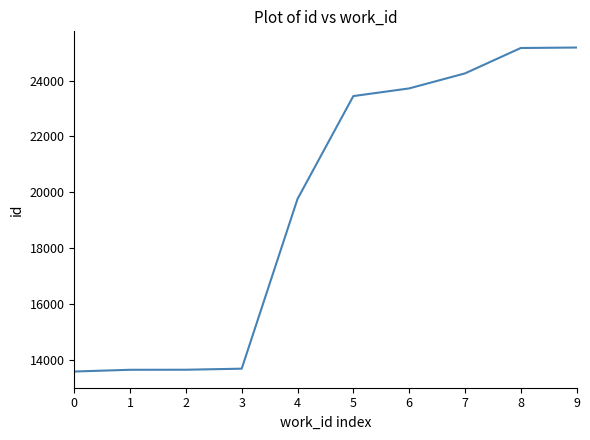

True or false: the data shows 20892 at 0.

False